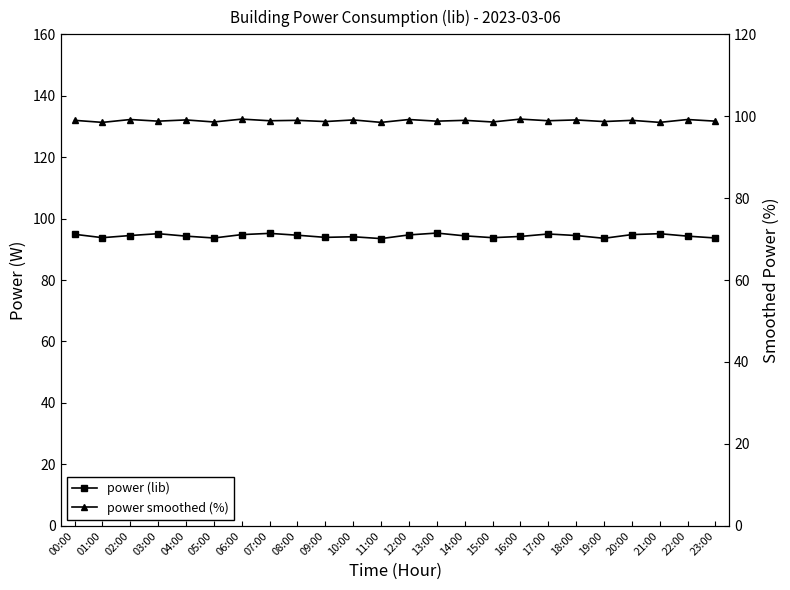

Reading right to left, extract all data points from this chart.

power (lib): 93.7	94.3	95.1	94.8	93.6	94.5	95.0	94.2	93.8	94.4	95.3	94.7	93.5	94.1	93.9	94.6	95.2	94.8	93.7	94.3	95.1	94.5	93.8	94.9
power smoothed (%): 98.8	99.2	98.5	99.0	98.7	99.1	98.9	99.3	98.6	99.0	98.8	99.2	98.5	99.1	98.7	99.0	98.9	99.3	98.6	99.1	98.8	99.2	98.5	99.0